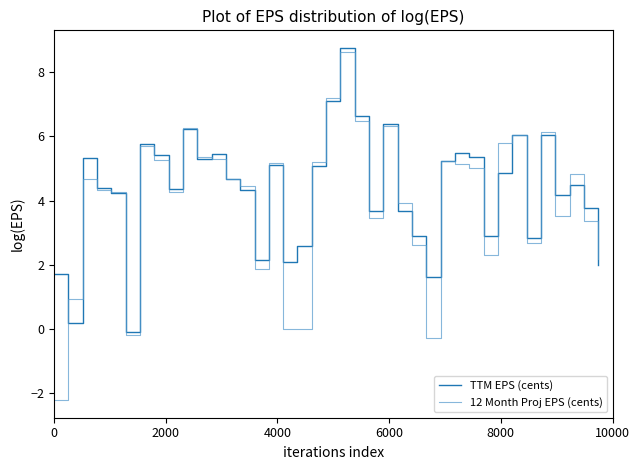

What is the smallest value displayed?

-2.2